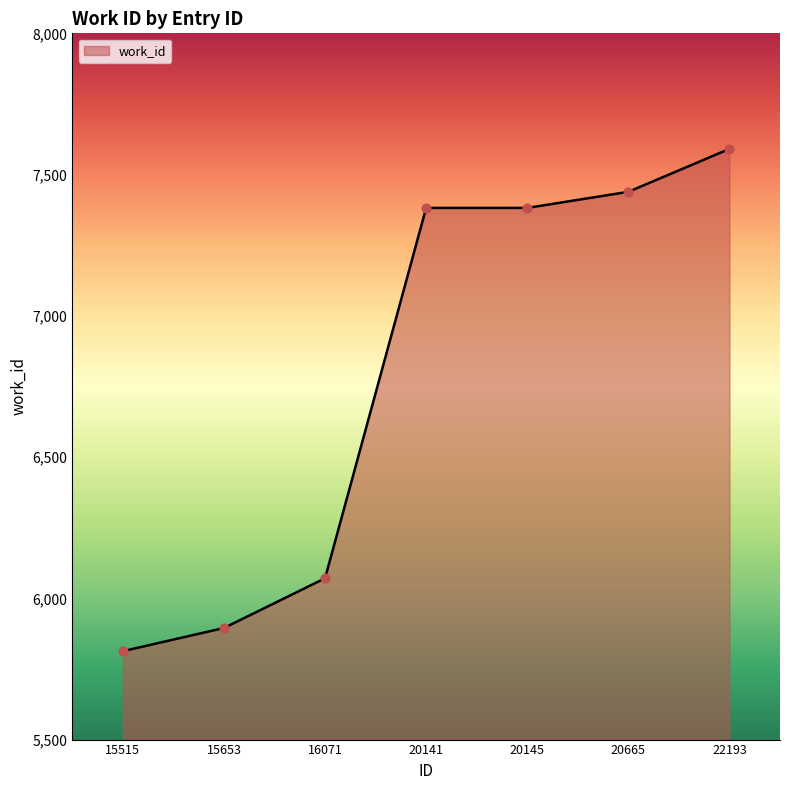

Which has a higher value, 15653 or 22193?

22193